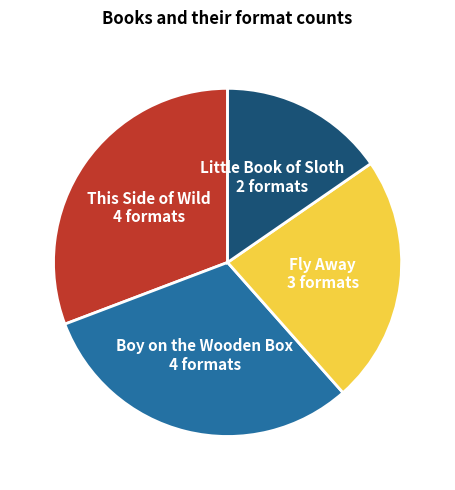

Is there a majority slice in this chart?

No